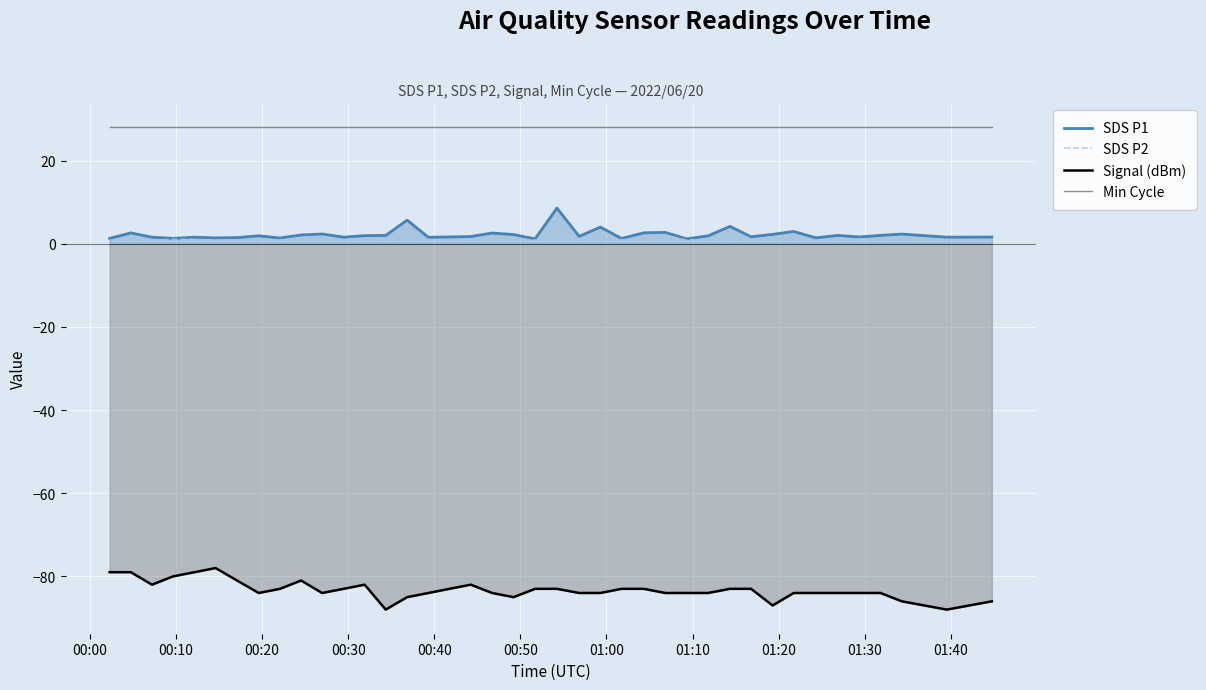

What is the smallest value displayed?

-88.0